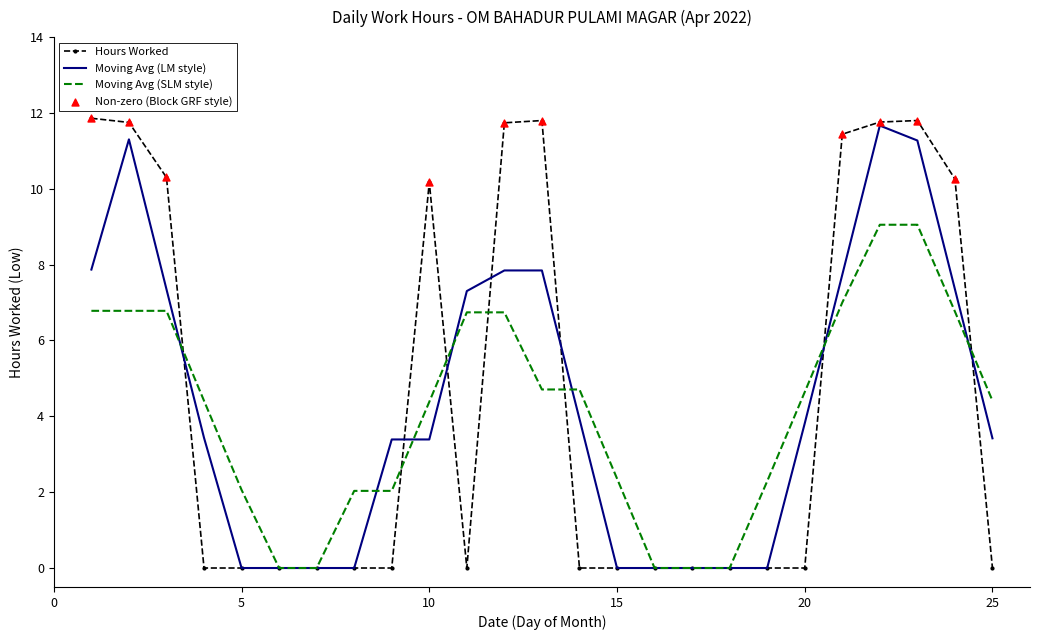

Which series has the widest spread of values?

Hours Worked